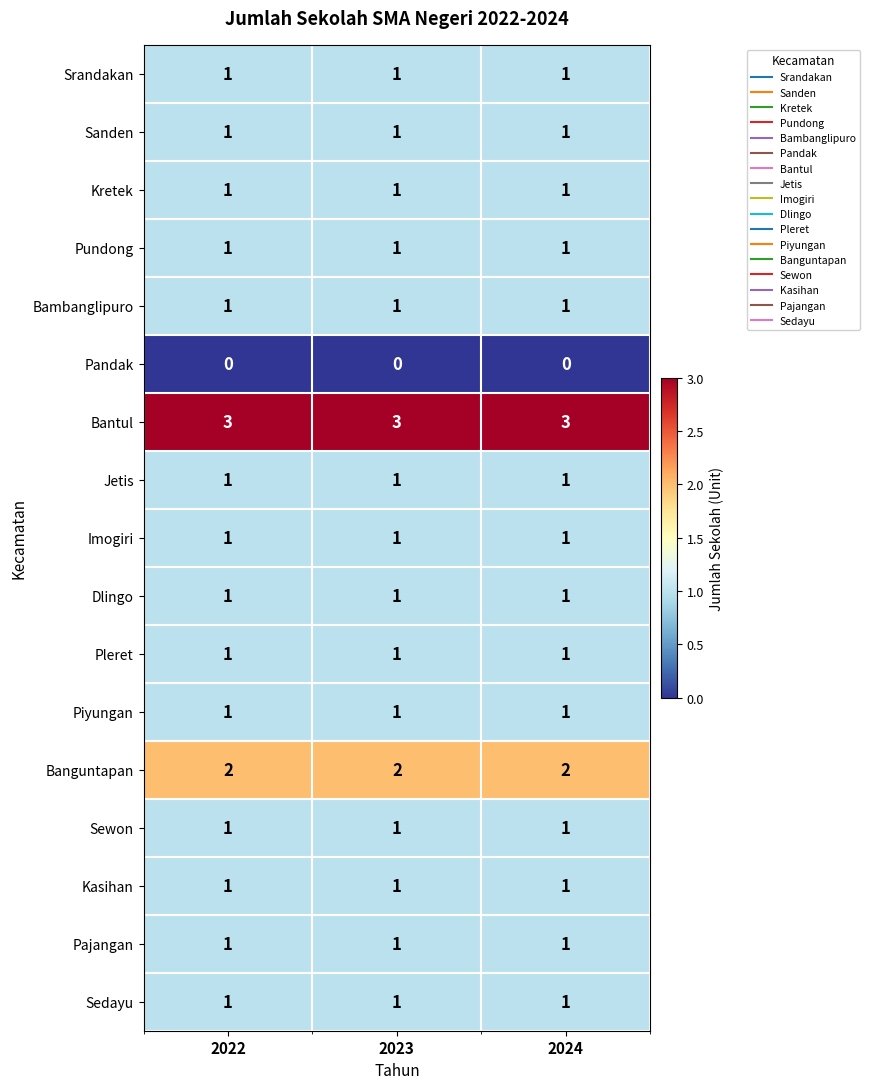

The Sedayu series shows 2 at 2024. True or false?

False